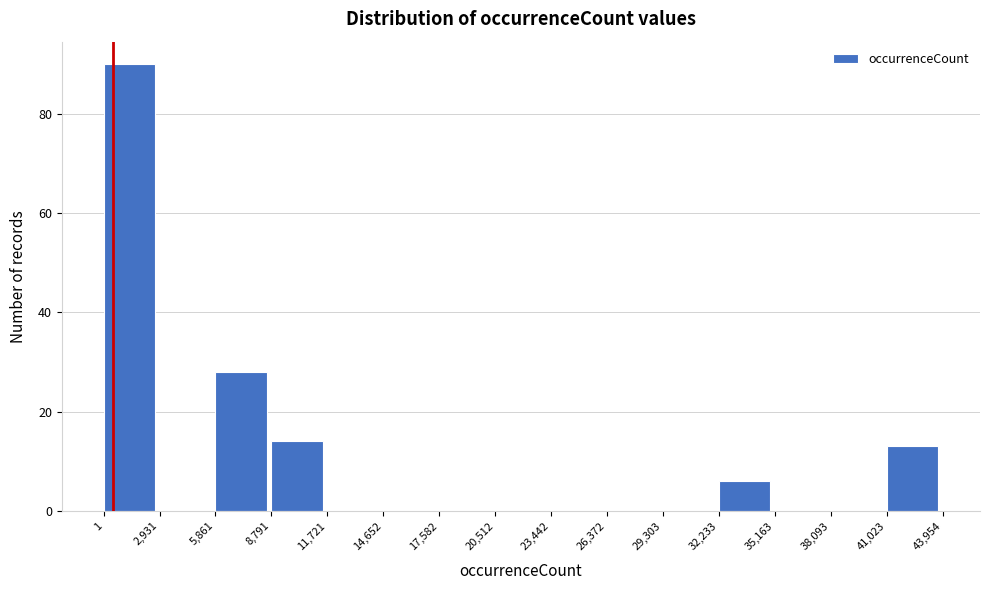

Reading left to right, list every bar in this chart as the range it spans on the x-axis followed by its height. The values are not printed on the chart, so give them approximately, as read against the axis.

1 to 2,931: 90
2,931 to 5,861: 0
5,861 to 8,791: 28
8,791 to 11,721: 14
11,721 to 14,652: 0
14,652 to 17,582: 0
17,582 to 20,512: 0
20,512 to 23,442: 0
23,442 to 26,372: 0
26,372 to 29,303: 0
29,303 to 32,233: 0
32,233 to 35,163: 6
35,163 to 38,093: 0
38,093 to 41,023: 0
41,023 to 43,954: 14